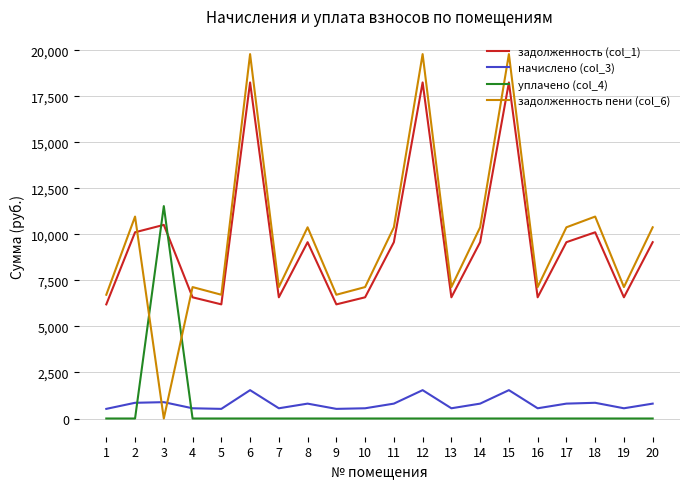

What are all the series names shown in the legend?

задолженность (col_1), начислено (col_3), уплачено (col_4), задолженность пени (col_6)